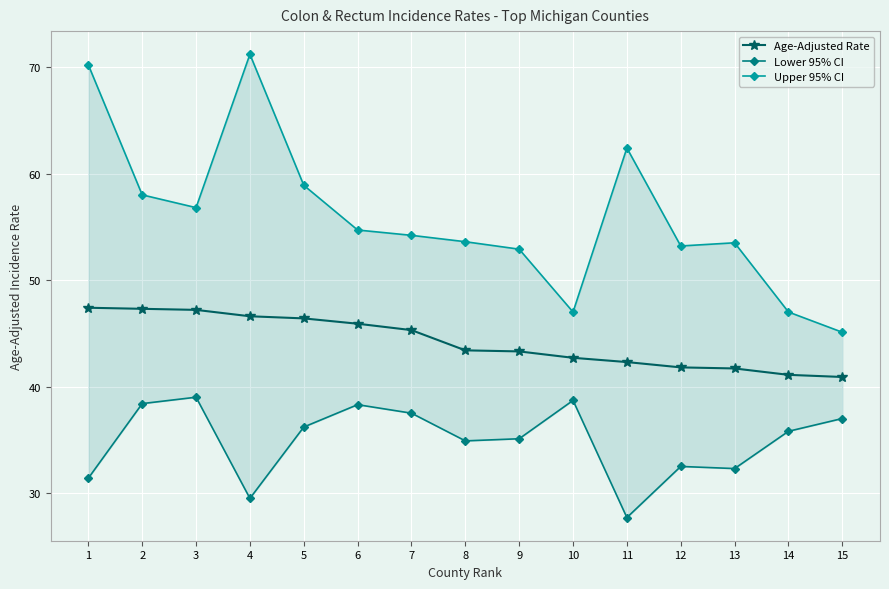

What value does the Upper 95% CI series have at 10?

47.0